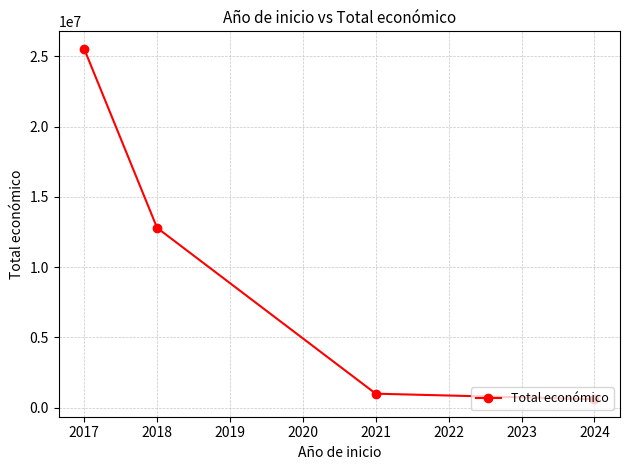

Does the chart display data point markers on the line(s)?

Yes